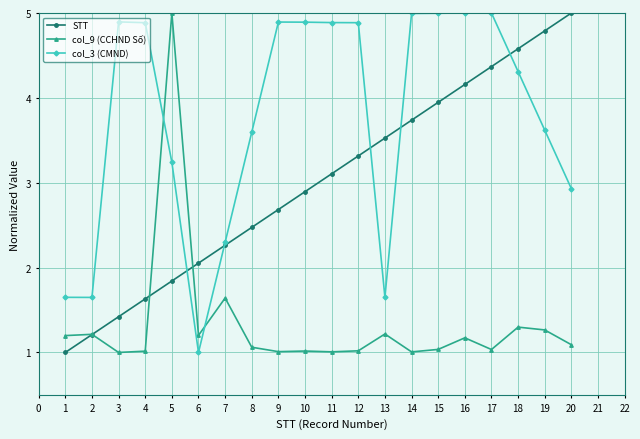

Which series changed the most between 5 and 15?

col_9 (CCHND Số)